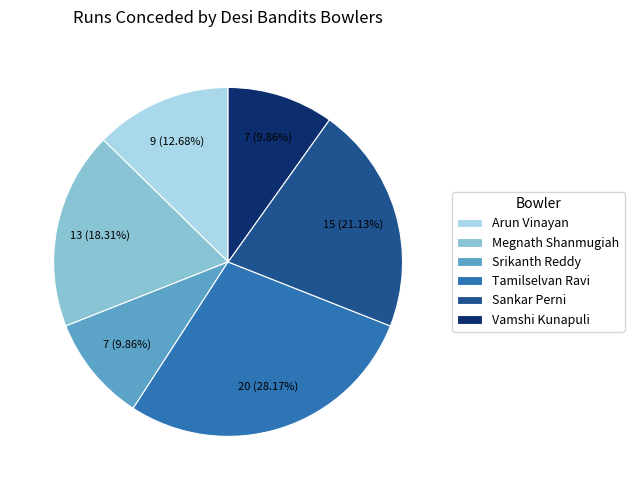

How many slices are in this pie chart?

6